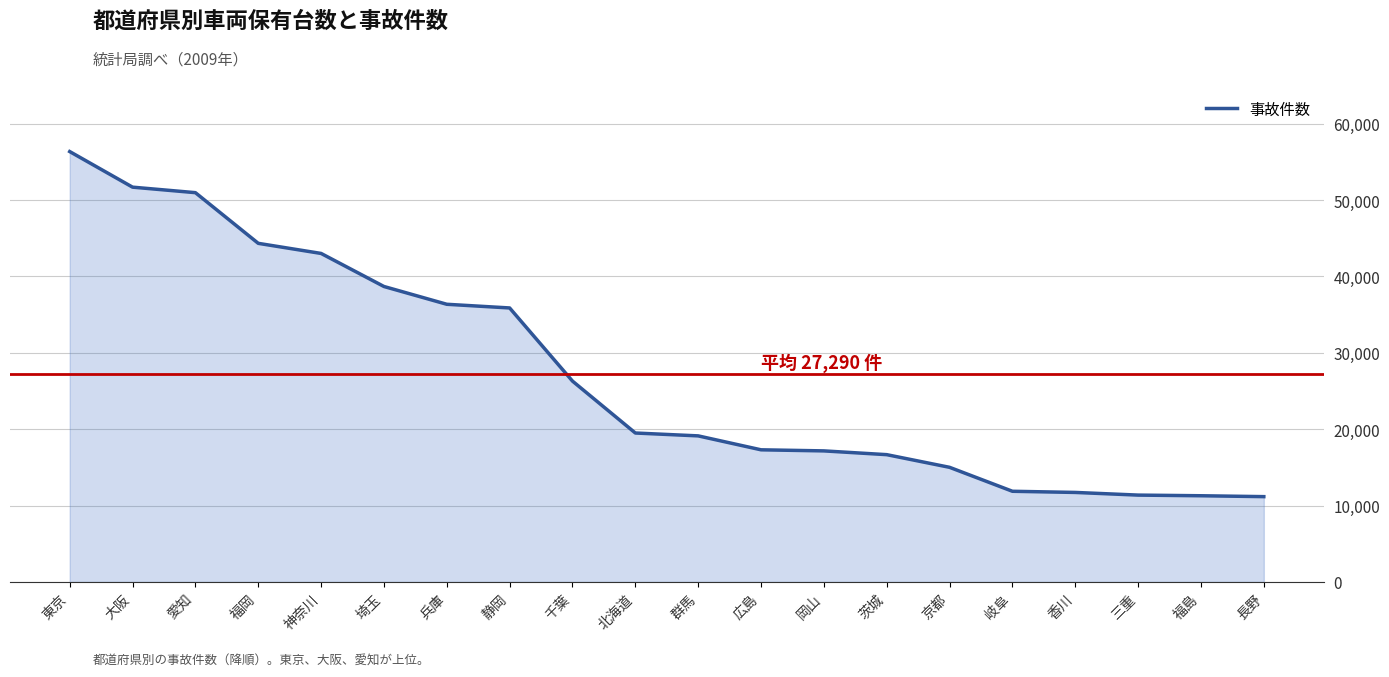

How many data points does each series have?

20